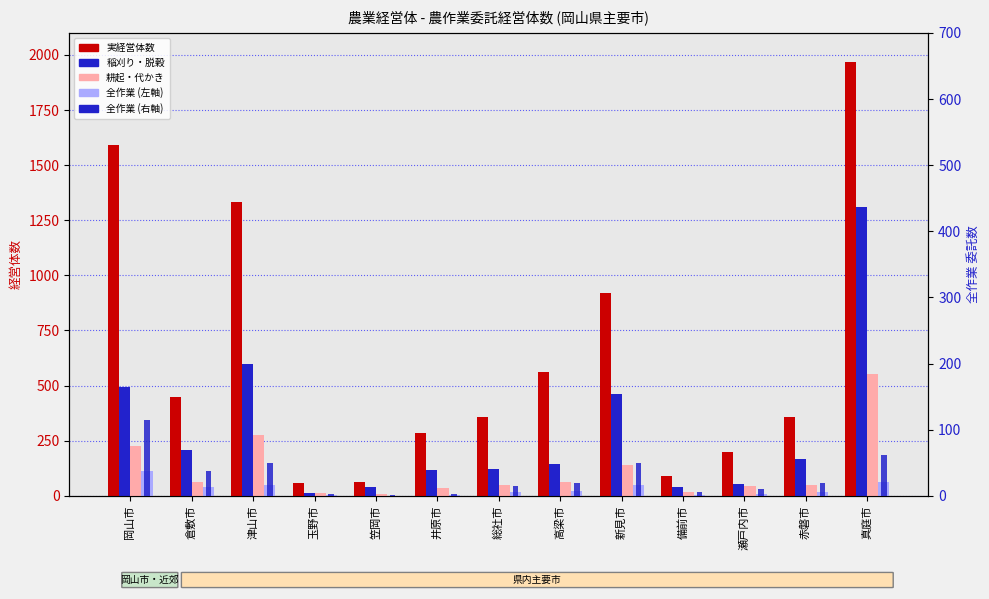

Rank the series by their maximum value, from lowest to highest.

全作業, 全作業 (右軸), 耕起・代かき, 稲刈り・脱穀, 実経営体数